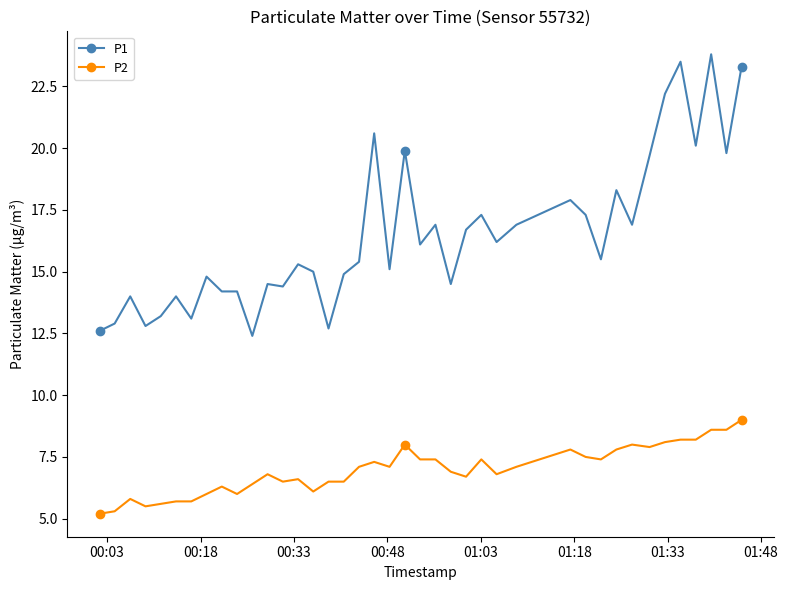

List the series in order of their overall mean, lowest first.

P2, P1